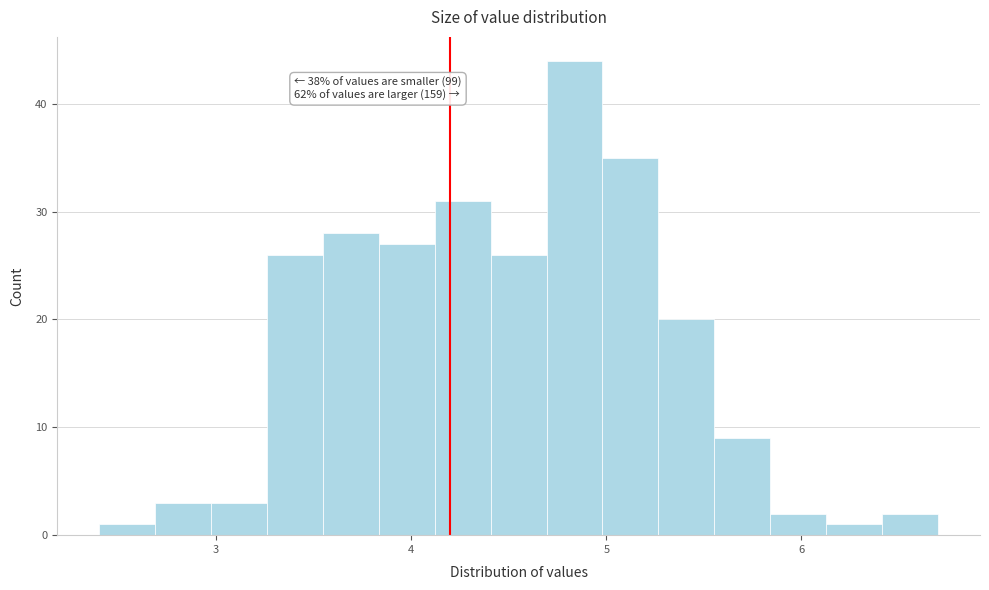

Around what value on the x-axis is the tallest bar? Give the approximate position of its centre, as read against the axis.

4.8